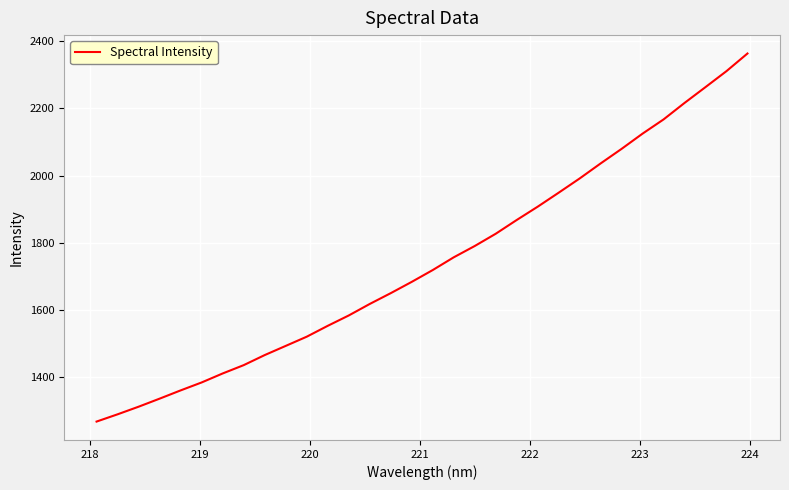

What is the maximum value shown in the chart?

2363.0